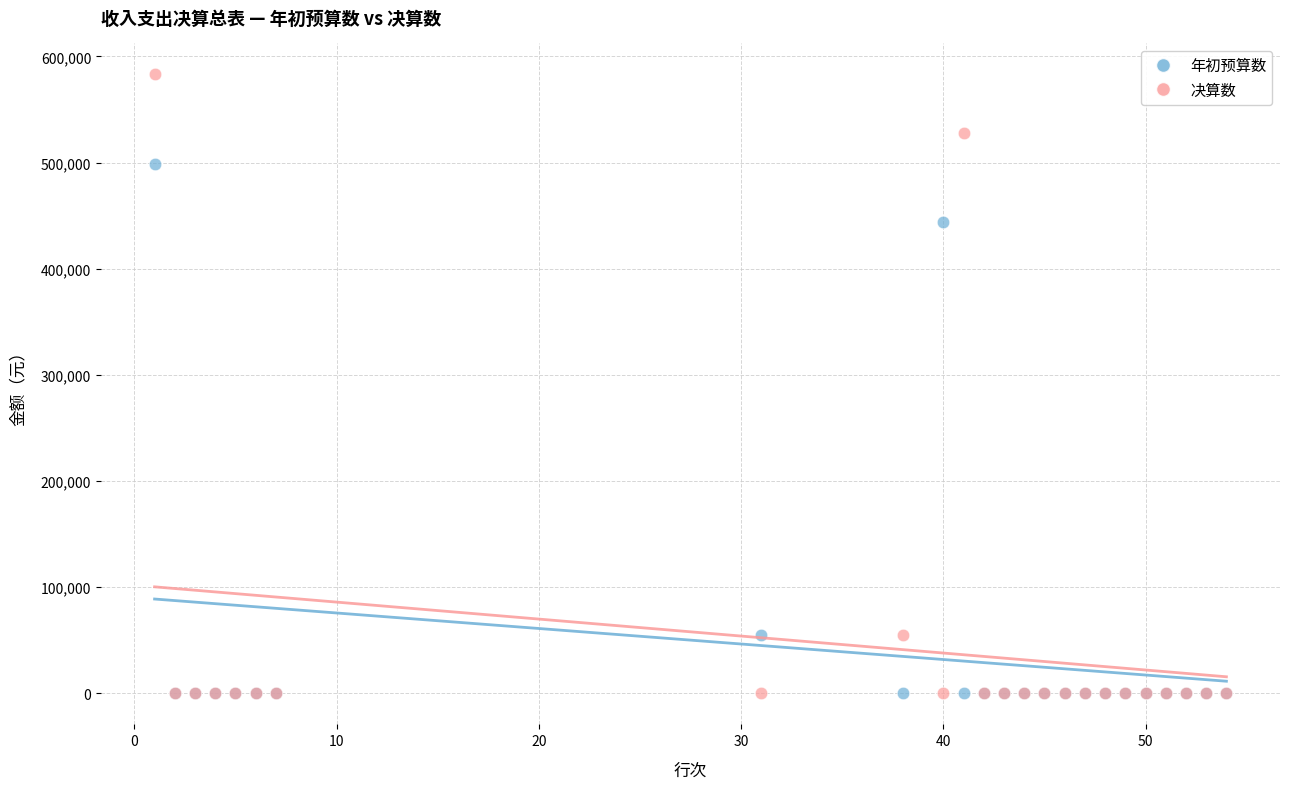

Across all series, what Y value is closest to 291548?

444040